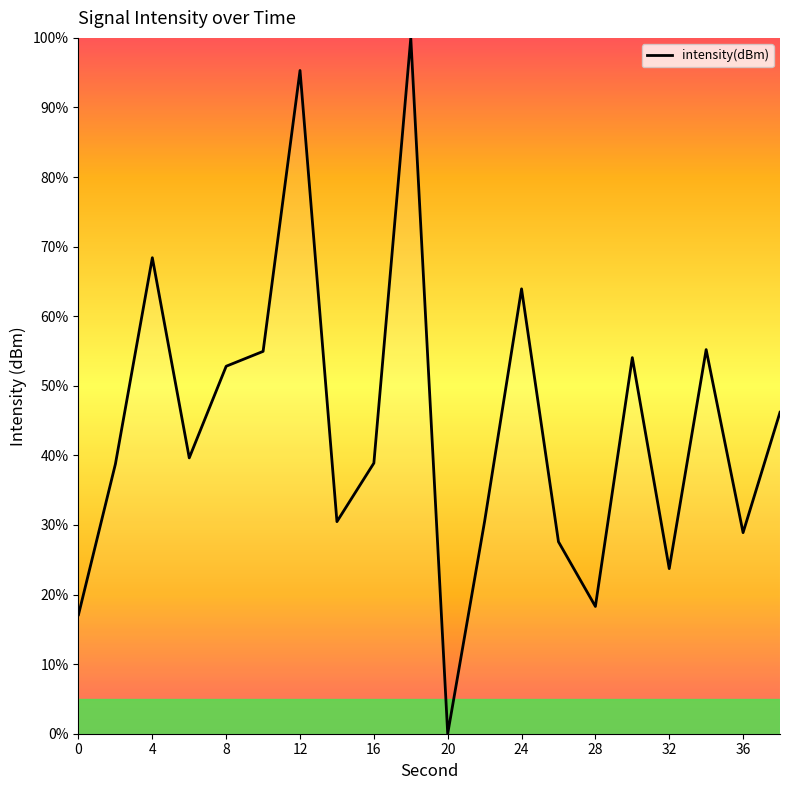

What is the greatest value displayed?

100.0